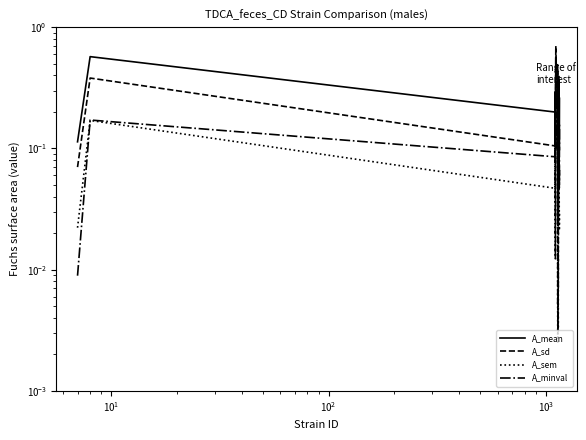

How many times do A_sd and A_mean cross each other?

8